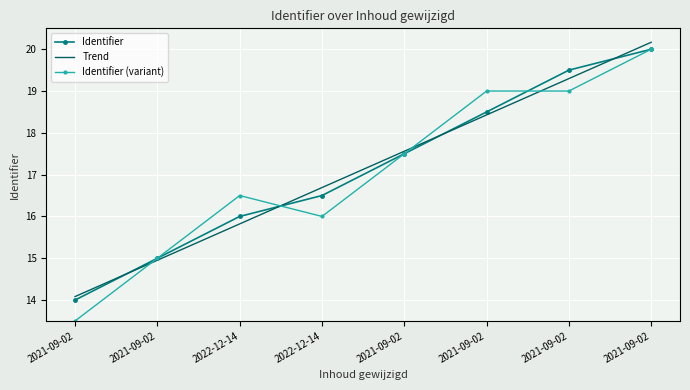

In Identifier (variant), how many points are higher than both neighbors (excluding endpoints)?

1